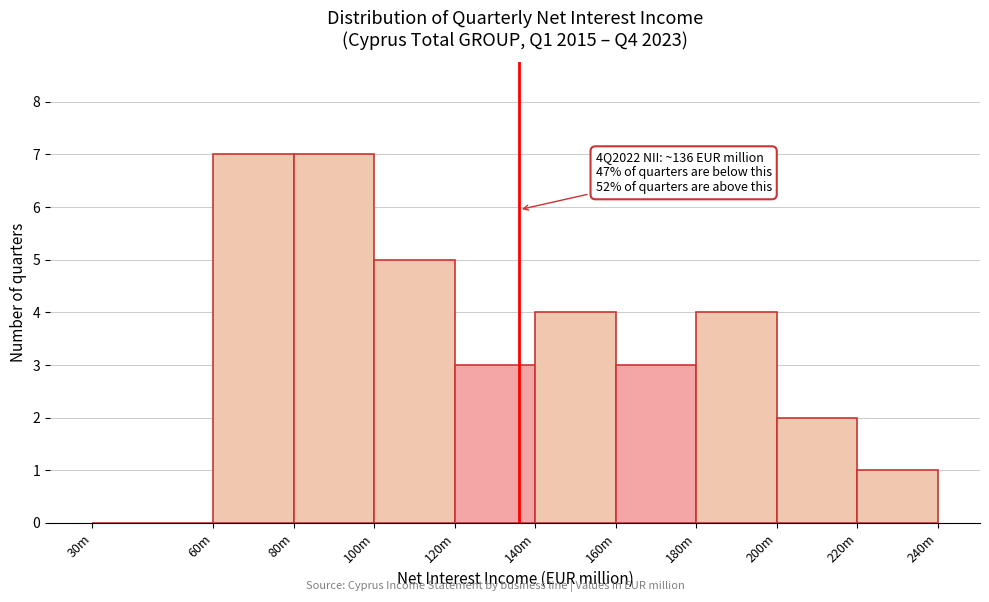

Reading left to right, what are all the values shown in this chart?

30m=0	60m=7	80m=7	100m=5	120m=3	140m=4	160m=3	180m=4	200m=2	220m=1